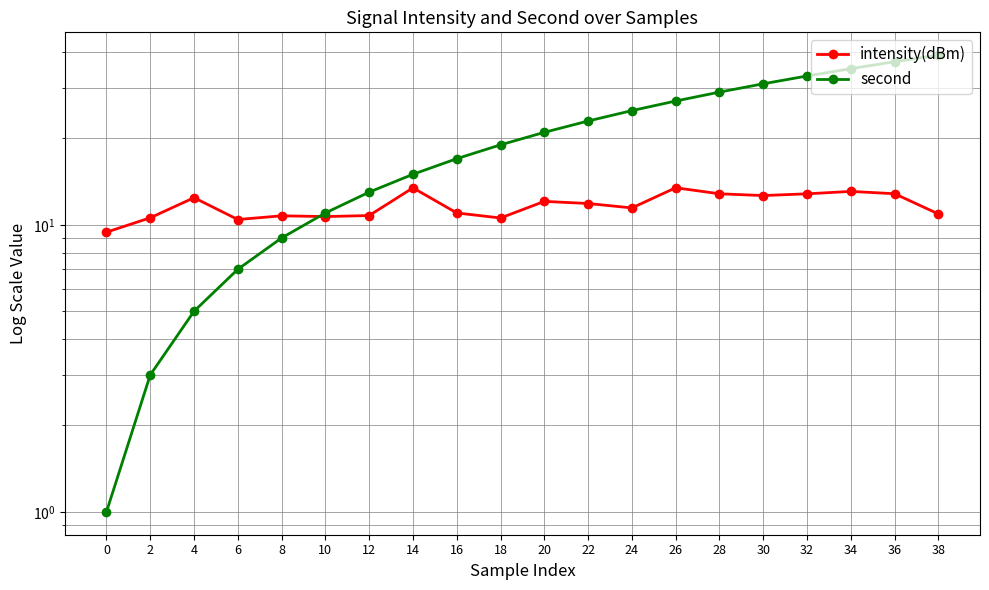

At which label does intensity(dBm) first exceed 11?

4